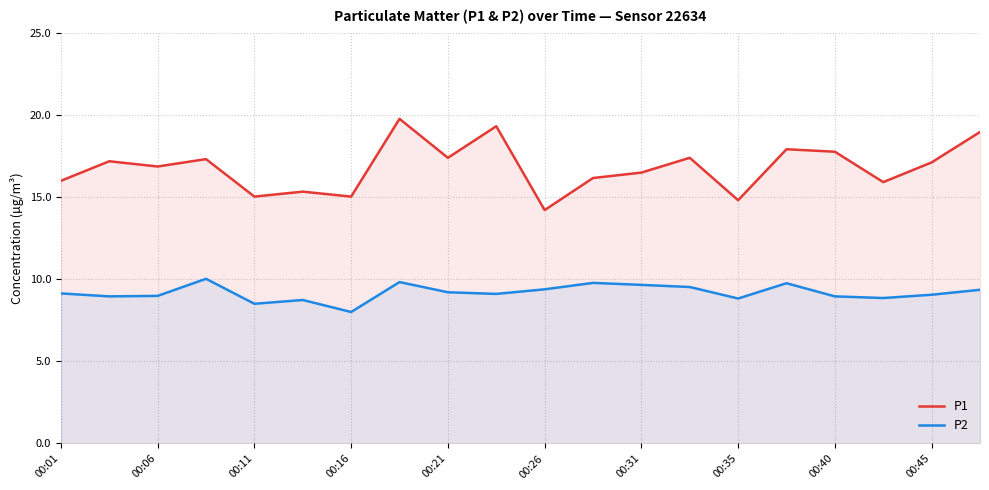

Which series has the largest range (max minus min)?

P1